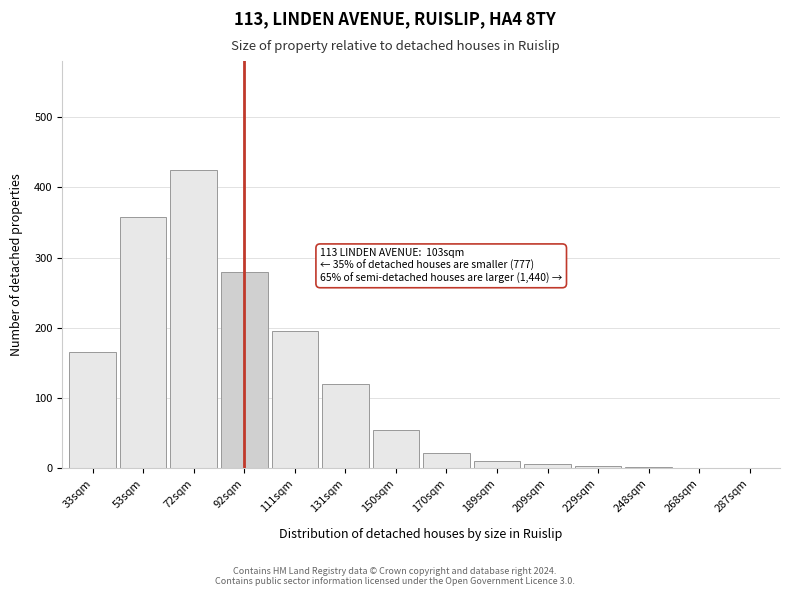

Between 131sqm and 170sqm, which is larger?

131sqm